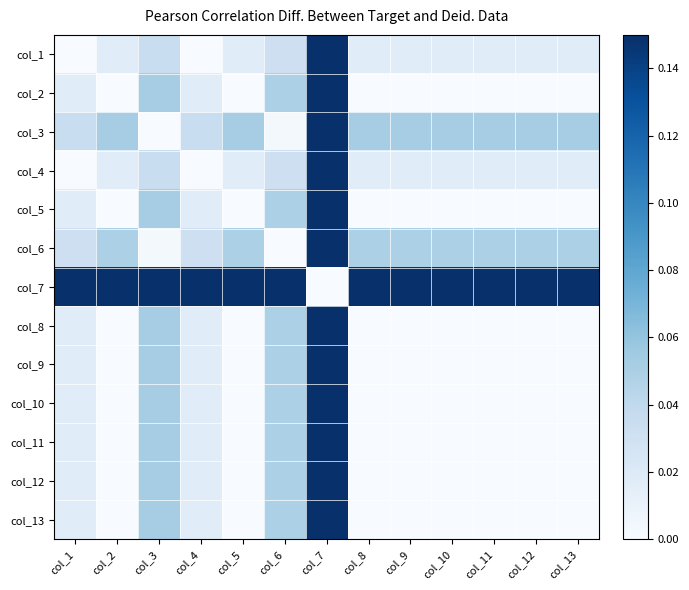

At how many categories does at least one series exceed 0?

13